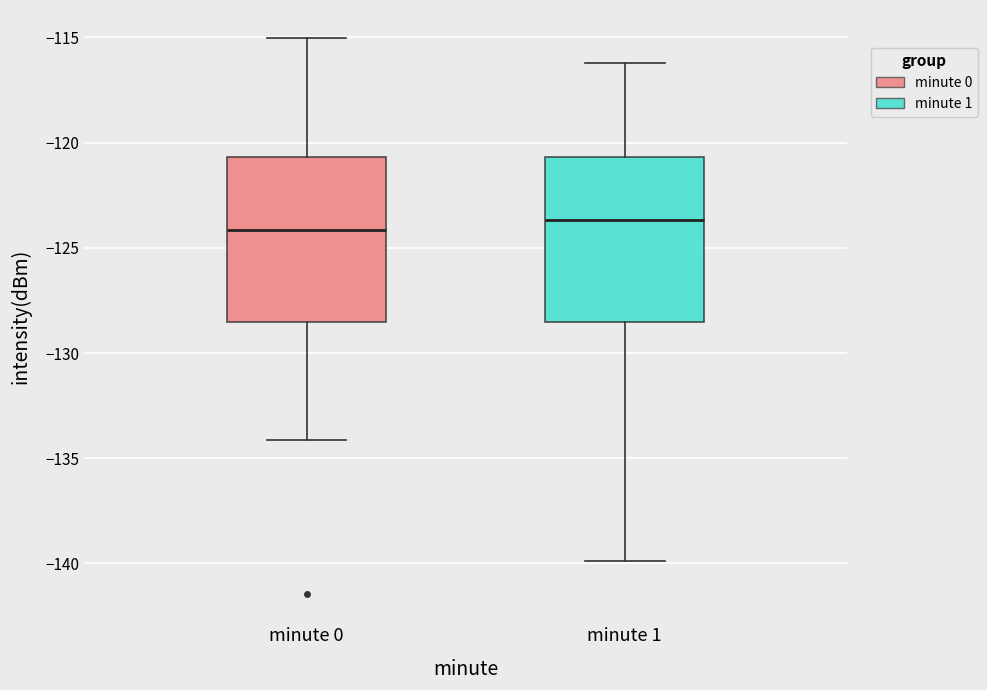

Reading left to right, transcribe this box plot: for each box, give where its median line is, the range the box spans, and where its two whiskers end, as read against the y-axis. The values are not printed on the chart, so give them approximately, as read against the axis.

minute 0: median -124.0, box -128.5 to -120.5, whiskers -134.0 to -115.0
minute 1: median -123.5, box -128.5 to -120.5, whiskers -140.0 to -116.0